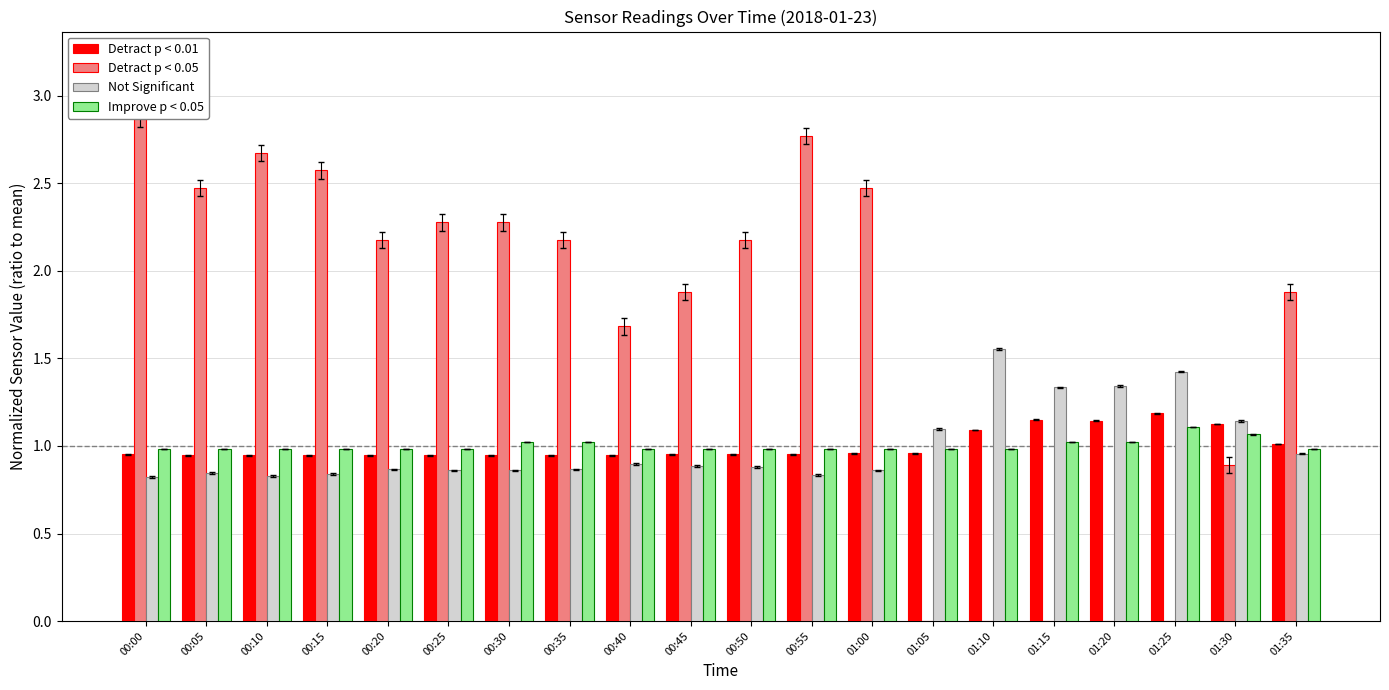

The value of Detract p < 0.05 at 00:50 is 2.2. True or false?

True